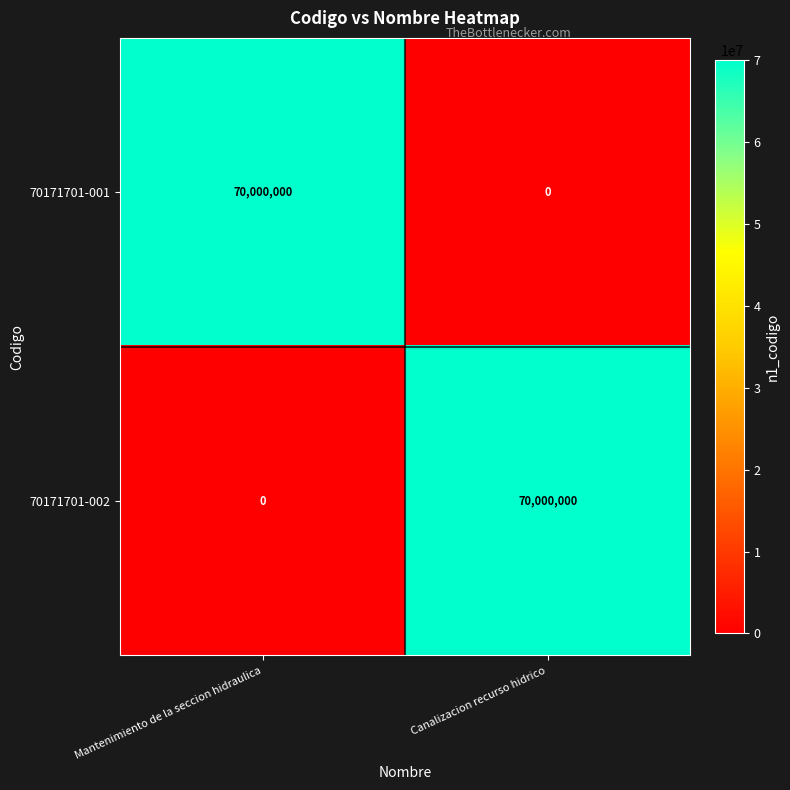

At how many categories does at least one series exceed 9522246?

2